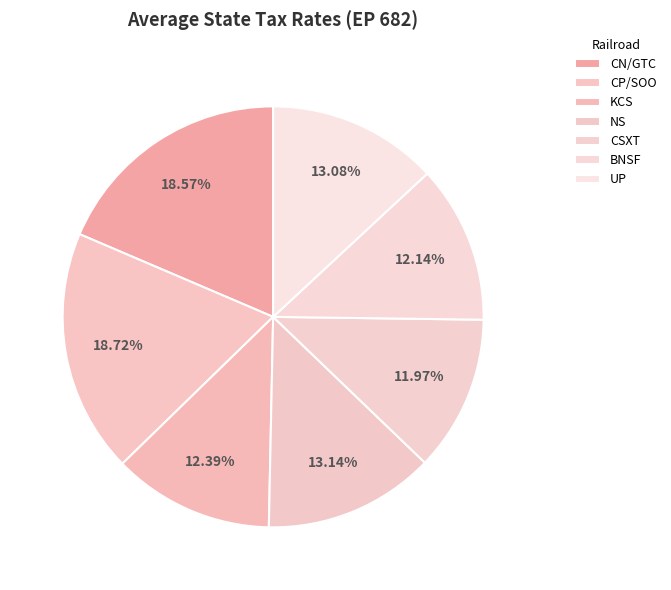

Which slice is the smallest?

CSXT